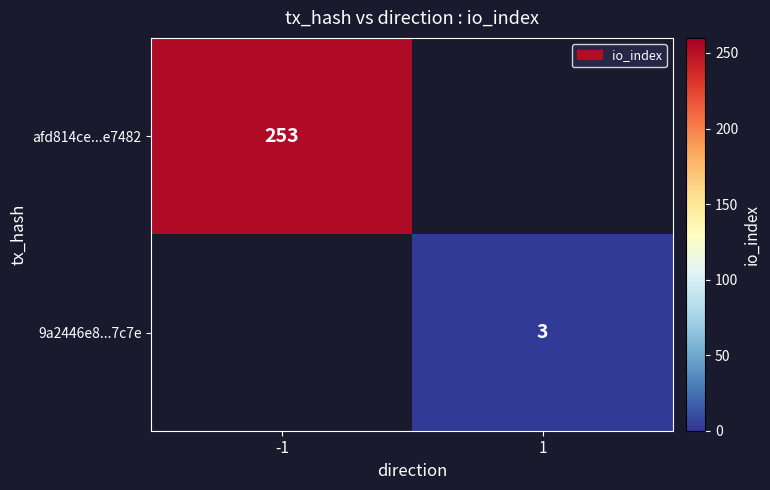

The value of afd814ce...e7482 at -1 is 253. True or false?

True